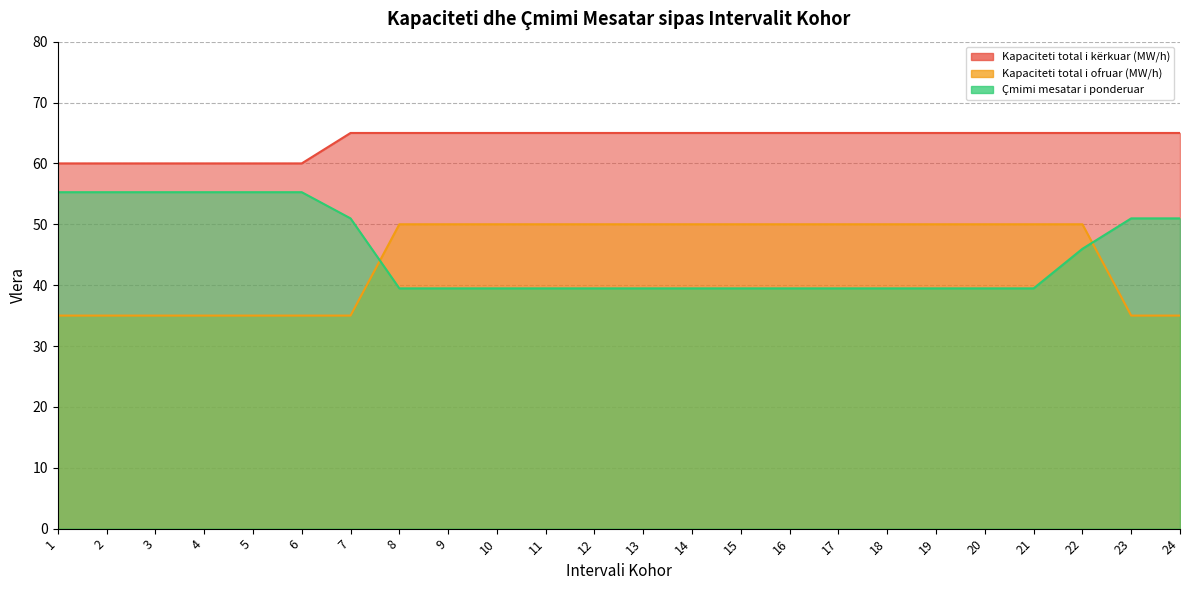

At which label does Çmimi mesatar i ponderuar reach its peak?

1